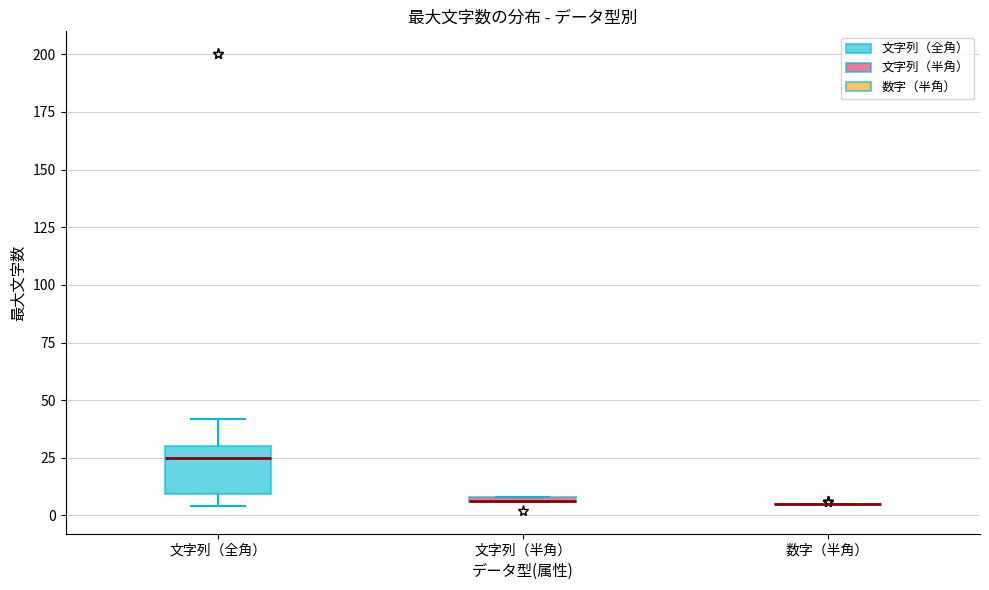

Where is the upper edge of the box for 文字列（半角） on the y-axis? The values are not printed on the chart, so give them approximately, as read against the axis.

10